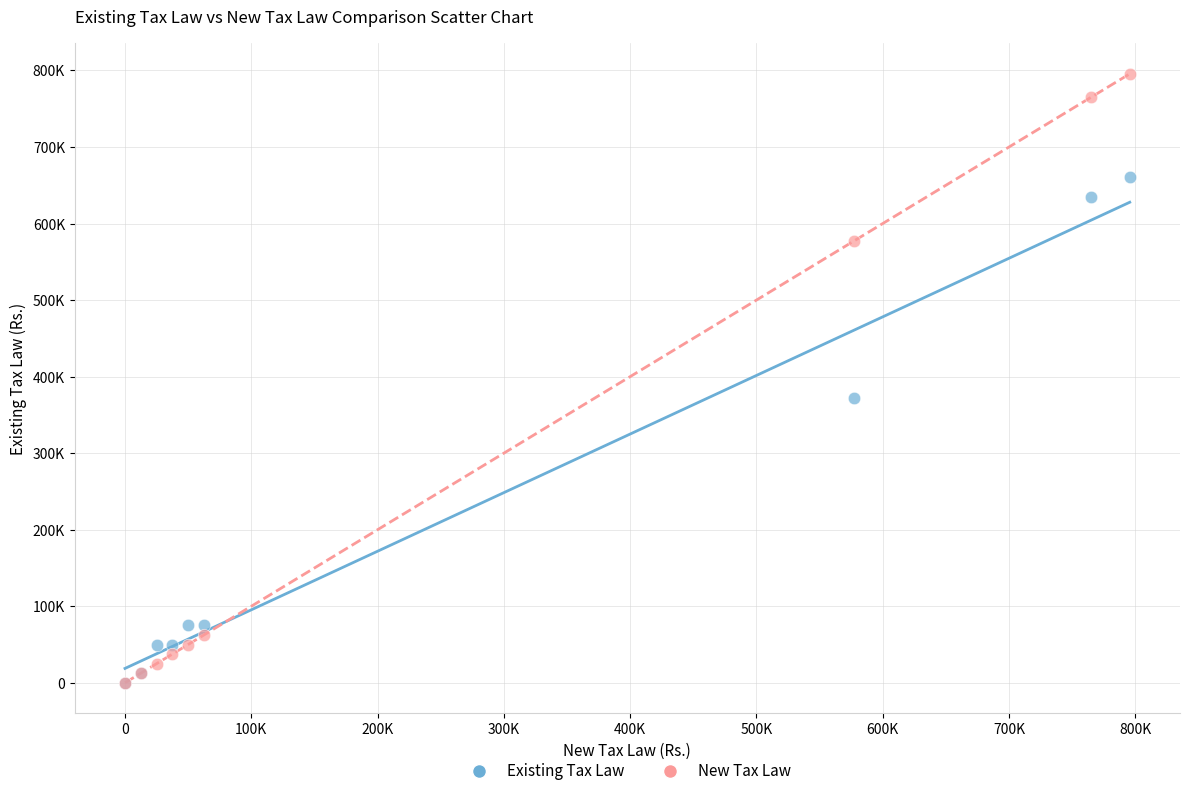

What are all the series names shown in the legend?

Existing Tax Law, New Tax Law